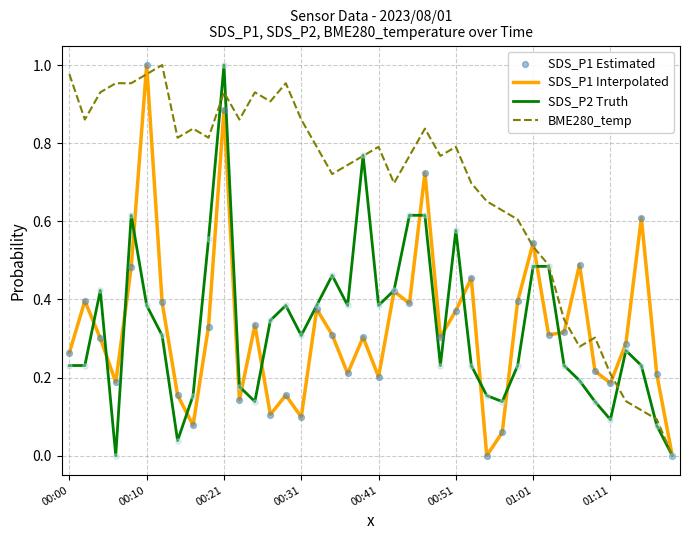

Which series has the largest total across all categories?

BME280_temp